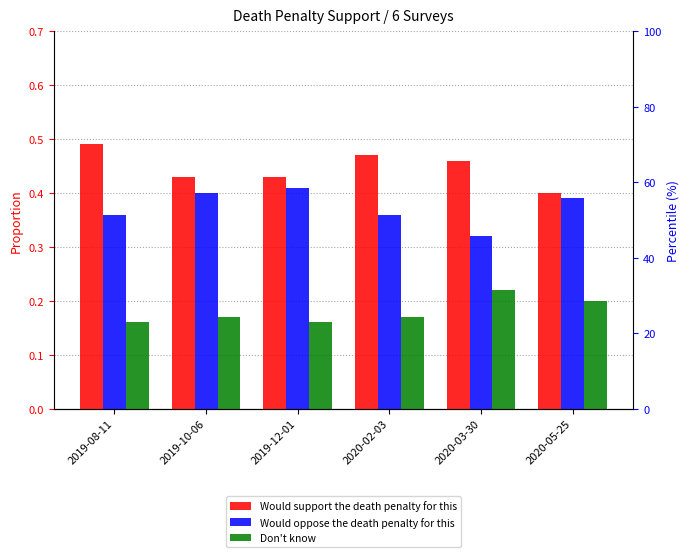

Reading right to left, list all the values displayed in this chart.

Would support the death penalty for this: 2020-05-25=0.4	2020-03-30=0.5	2020-02-03=0.5	2019-12-01=0.4	2019-10-06=0.4	2019-08-11=0.5
Would oppose the death penalty for this: 2020-05-25=0.4	2020-03-30=0.3	2020-02-03=0.4	2019-12-01=0.4	2019-10-06=0.4	2019-08-11=0.4
Don't know: 2020-05-25=0.2	2020-03-30=0.2	2020-02-03=0.2	2019-12-01=0.2	2019-10-06=0.2	2019-08-11=0.2